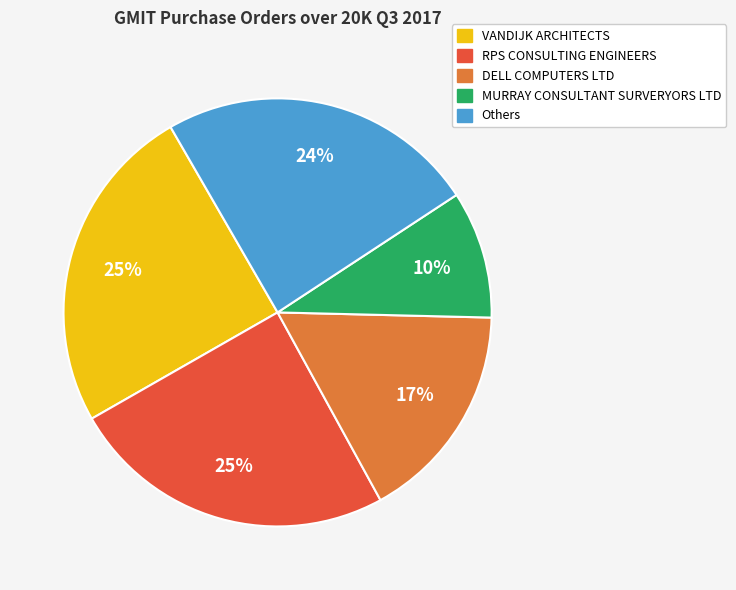

Which category has the smallest portion of the pie?

MURRAY CONSULTANT SURVERYORS LTD